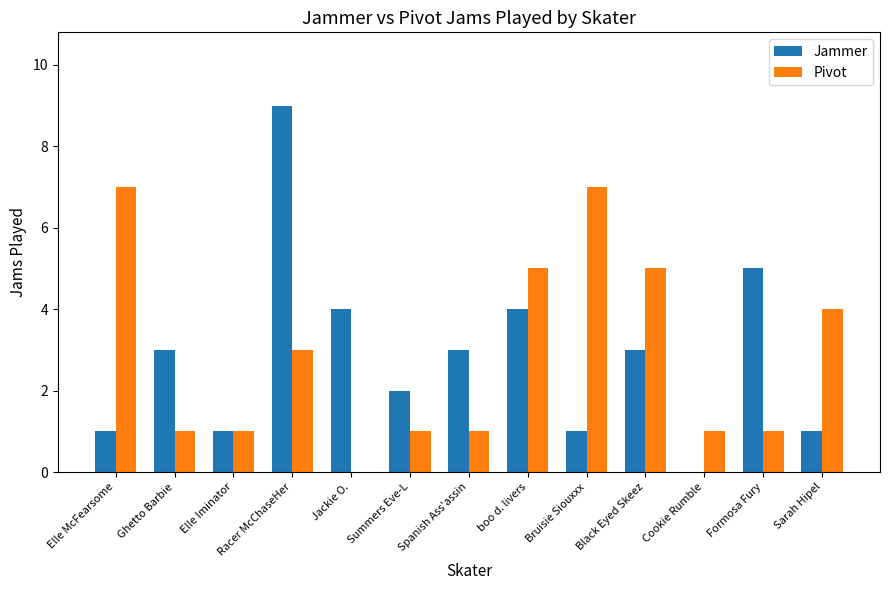

Read the Jammer value at Sarah Hipel.

1